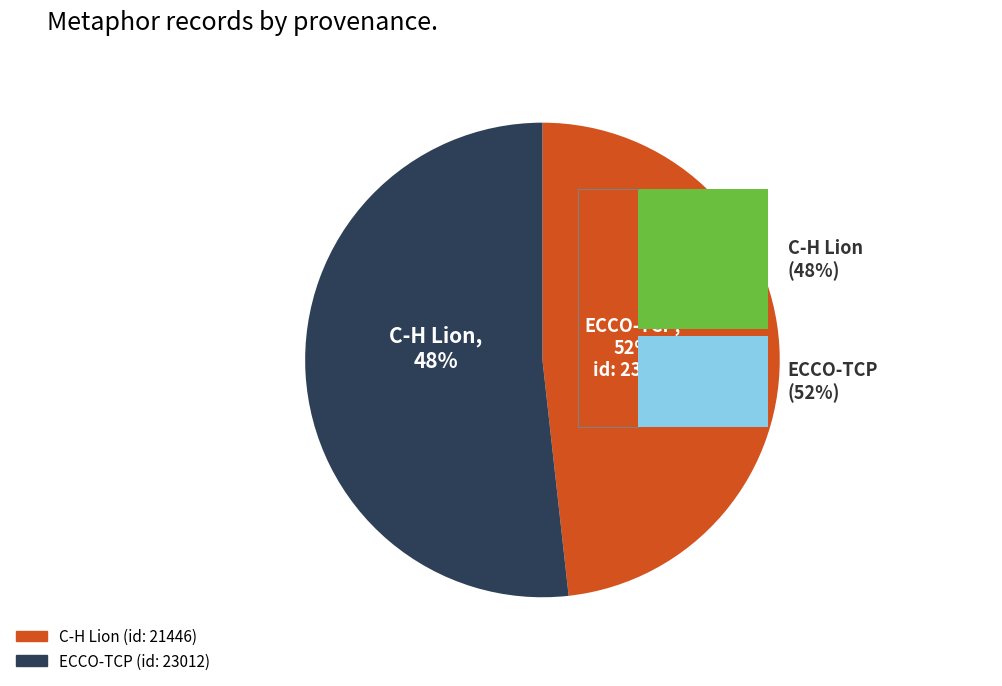

True or false: C-H Lion accounts for 33% of the total.

False